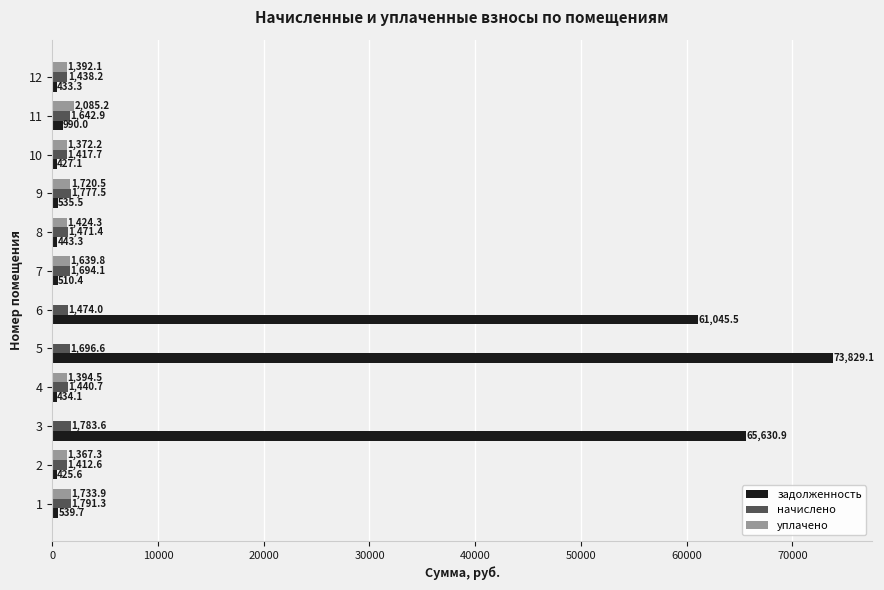

How many data points does each series have?

12